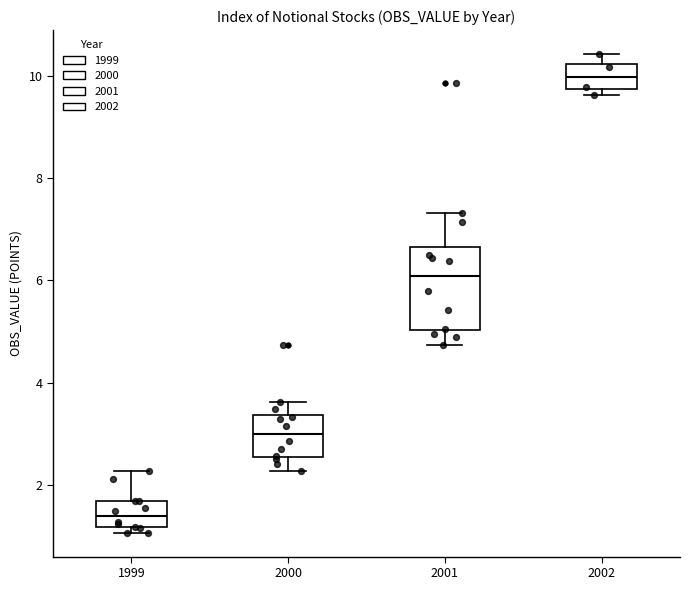

Where is the upper edge of the box at x = 2001 on the y-axis? The values are not printed on the chart, so give them approximately, as read against the axis.

6.6